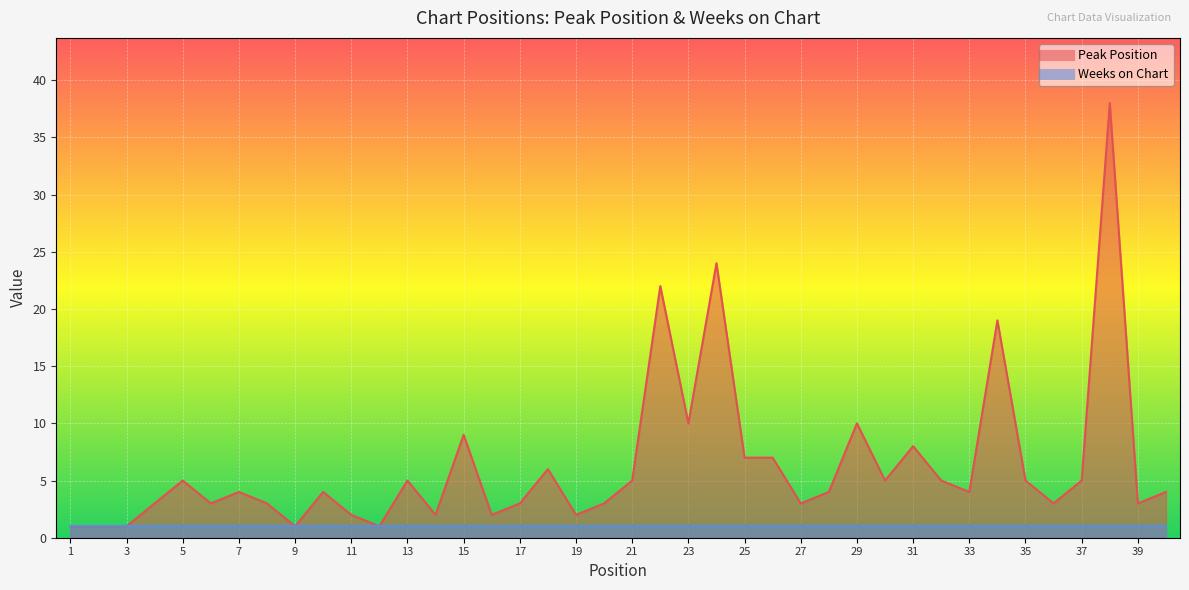

Does the chart display data point markers on the line(s)?

No